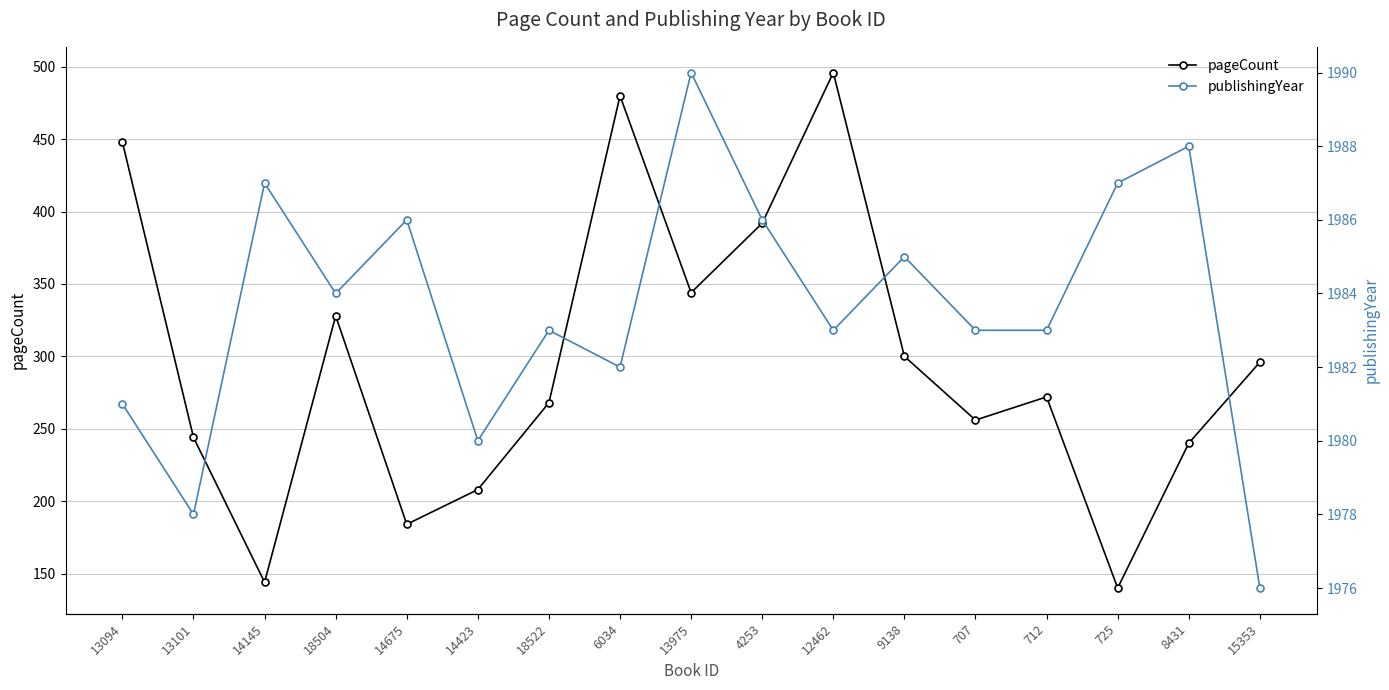

The value of pageCount at 9138 is 300. True or false?

True